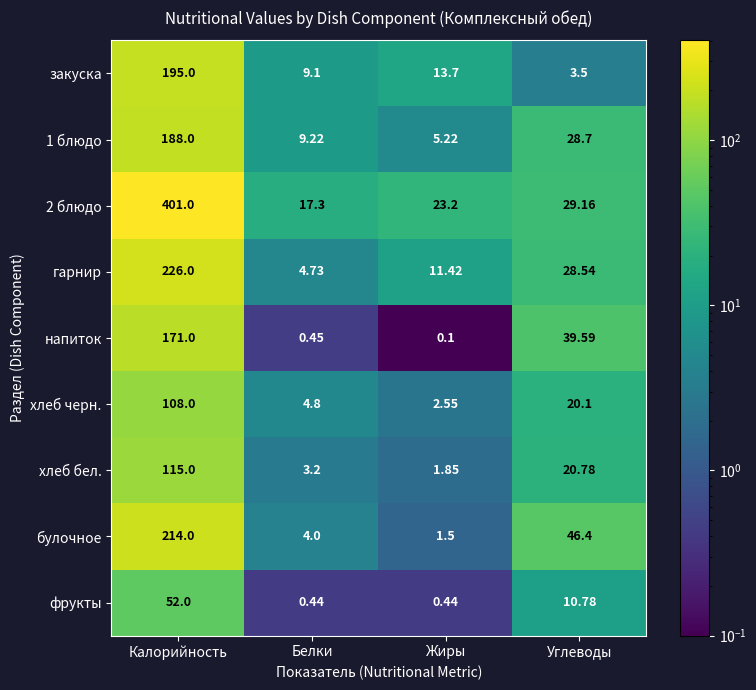

Is the value of фрукты at Калорийность greater than the value of хлеб черн. at Углеводы?

Yes